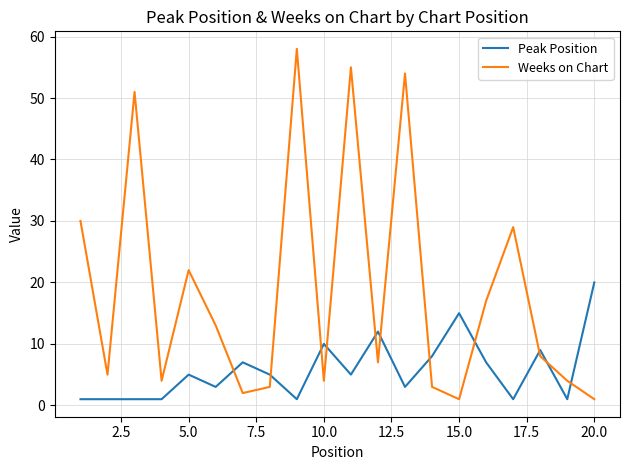

Which series has the largest total across all categories?

Weeks on Chart